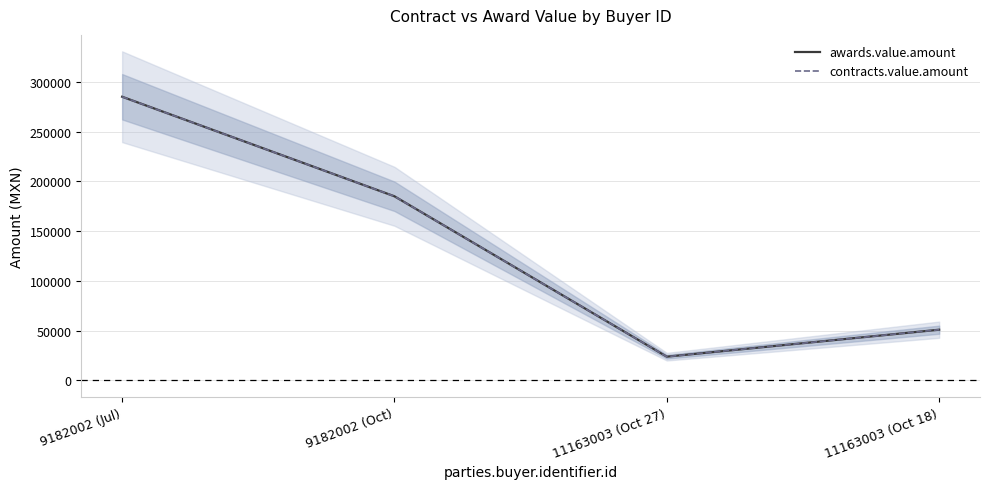

Reading left to right, extract all data points from this chart.

awards.value.amount: 9182002 (Jul)=285000	9182002 (Oct)=185000	11163003 (Oct 27)=23900	11163003 (Oct 18)=51000
contracts.value.amount: 9182002 (Jul)=285000	9182002 (Oct)=185000	11163003 (Oct 27)=23900	11163003 (Oct 18)=51000